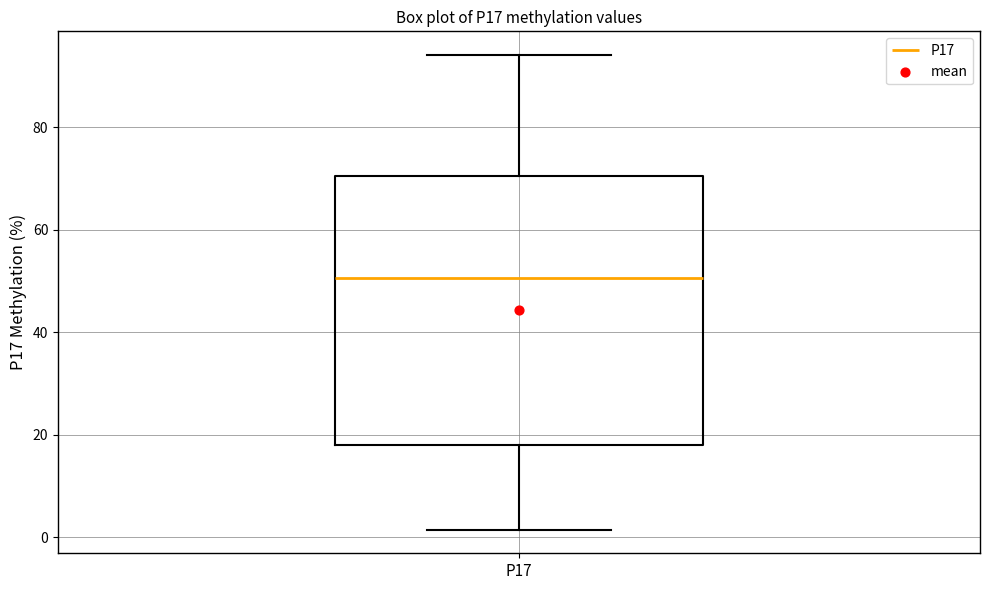

Transcribe this box plot: give where the median line is, the range the box spans, and where the two whiskers end, as read against the y-axis. The values are not printed on the chart, so give them approximately, as read against the axis.

median 50, box 18 to 70, whiskers 2 to 94